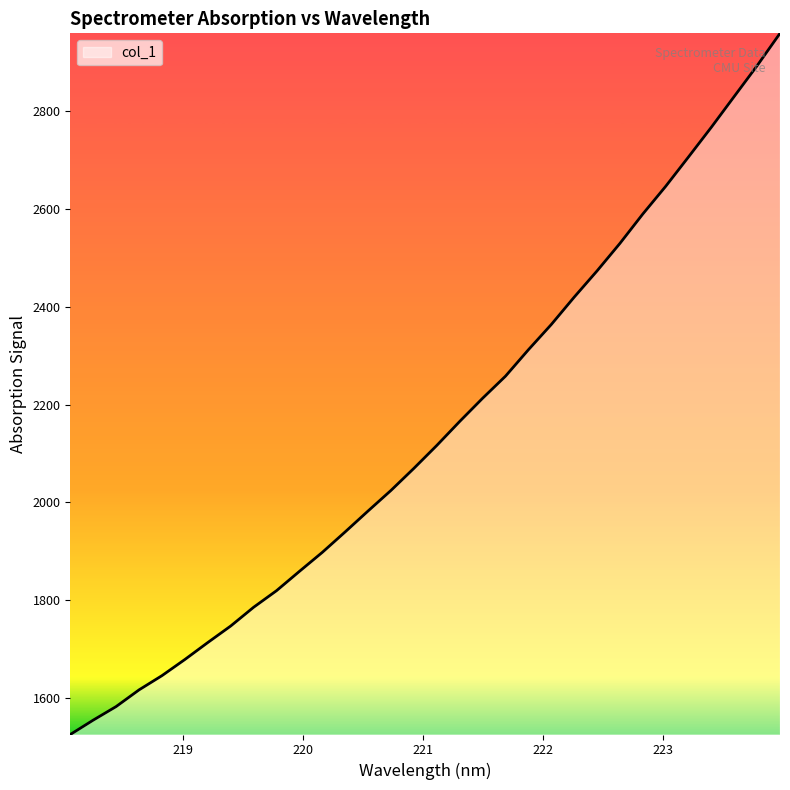

What is the average value?

2146.5